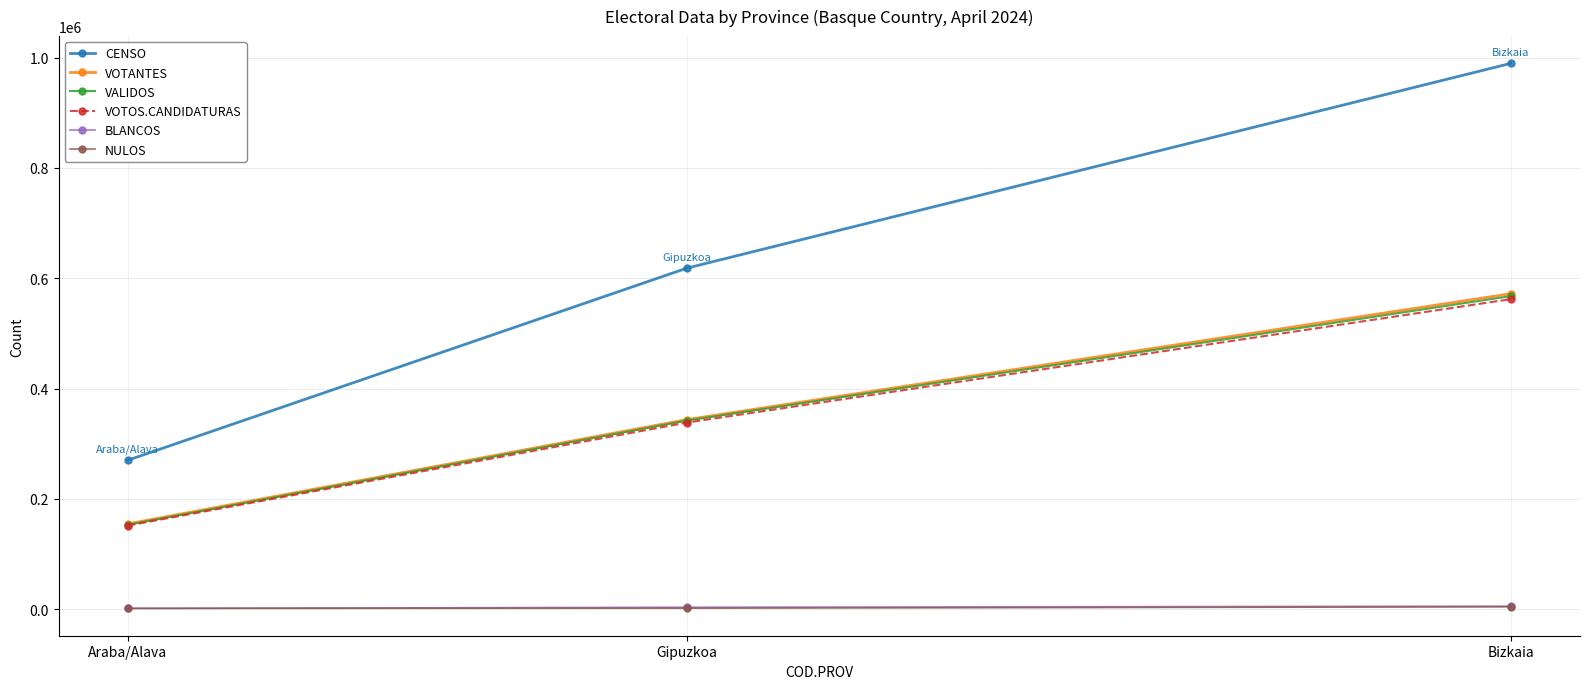

Rank the categories by CENSO value from highest to lowest.

Bizkaia, Gipuzkoa, Araba/Alava